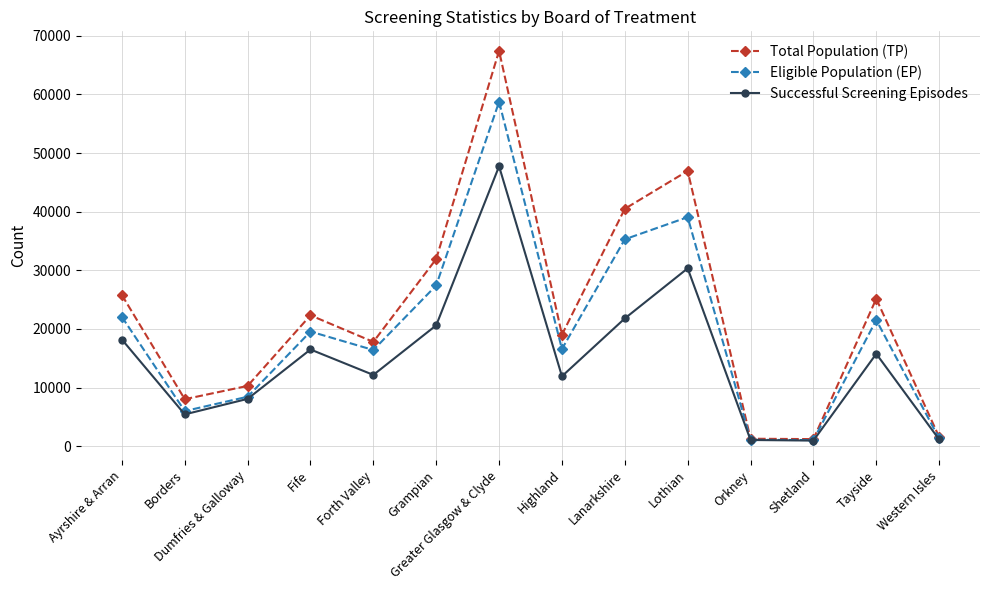

What is the average value of the Total Population (TP) series?

22808